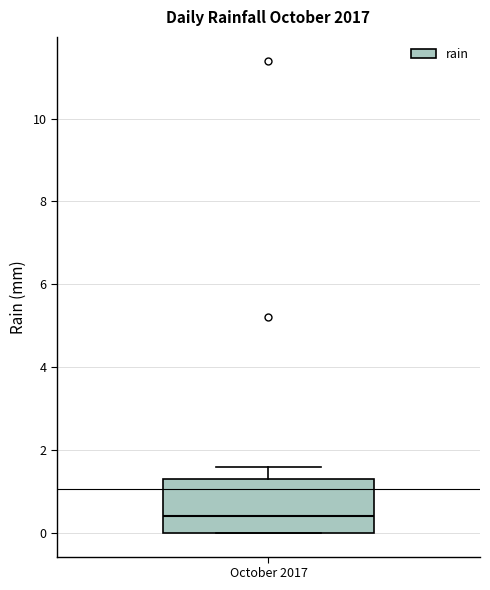

Where is the lower edge of the box for October 2017 on the y-axis? The values are not printed on the chart, so give them approximately, as read against the axis.

0.0